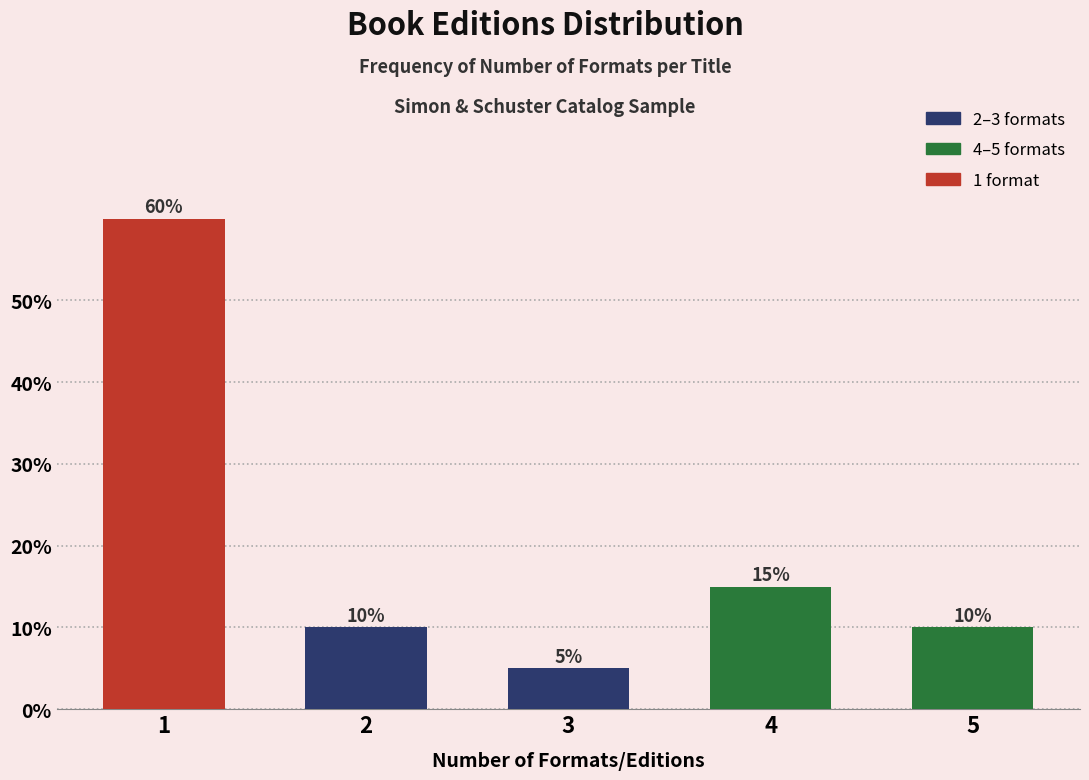

Reading left to right, list all the values displayed in this chart.

60	10	5	15	10